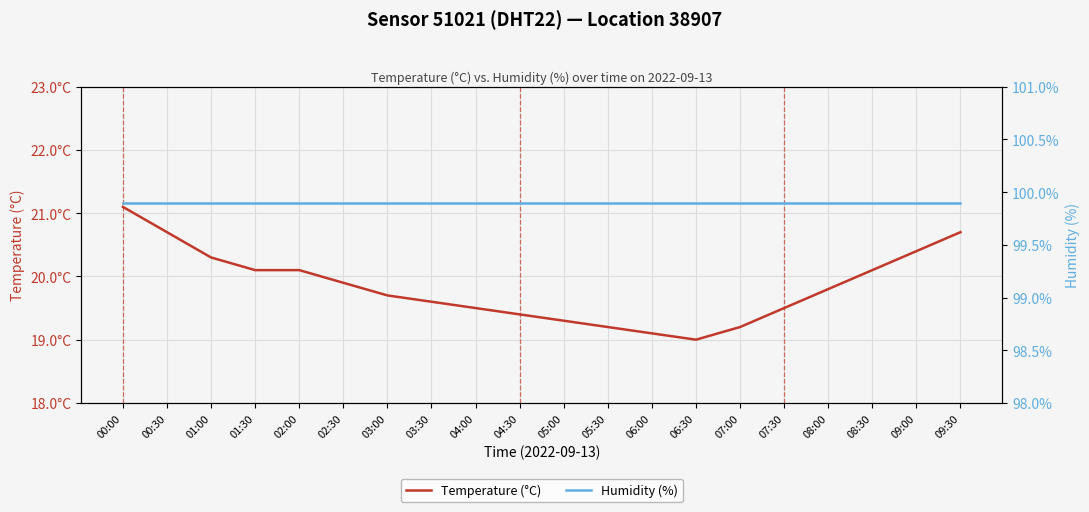

List the series in order of their peak value, highest first.

Humidity (%), Temperature (°C)